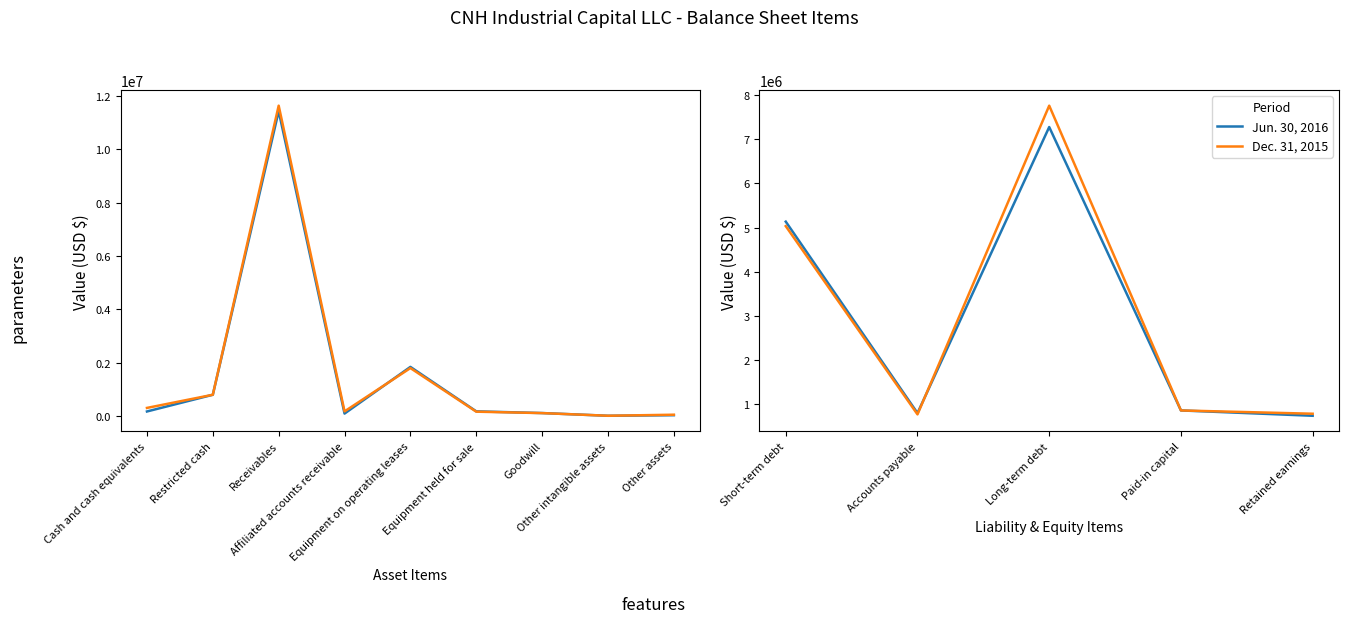

True or false: Dec. 31, 2015 has more than 1 points higher than both neighbors.

False